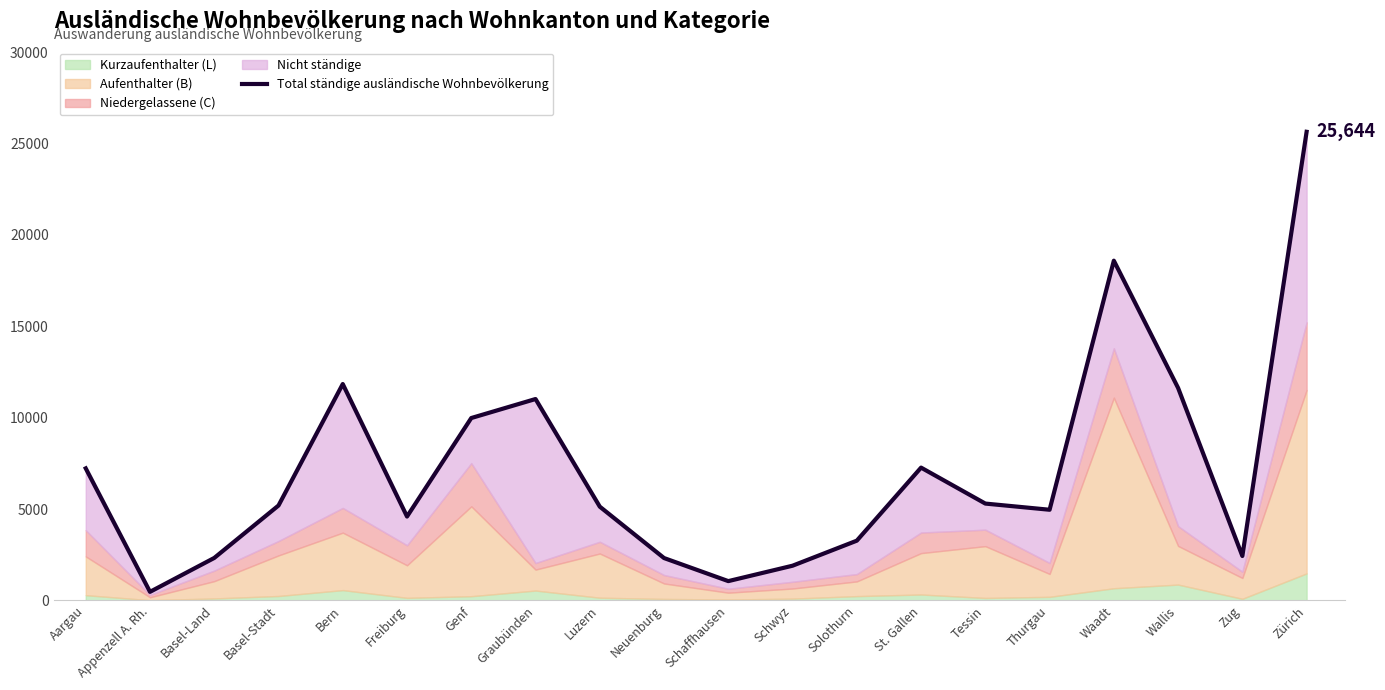

Read the value at Thurgau, to the nearest 10.

4960